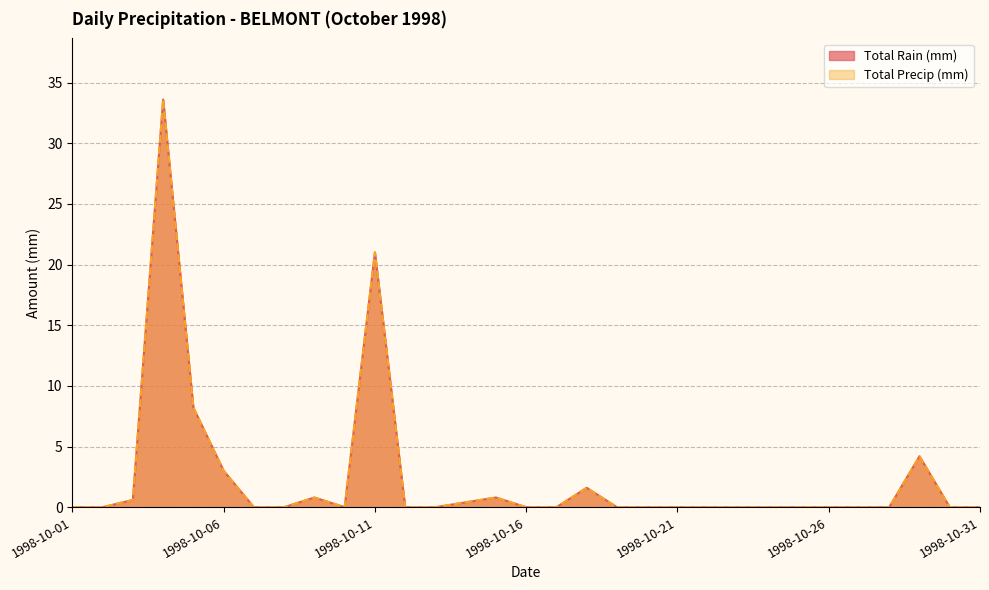

What is the difference between the second highest and minimum values in the Total Rain (mm) series?

21.0